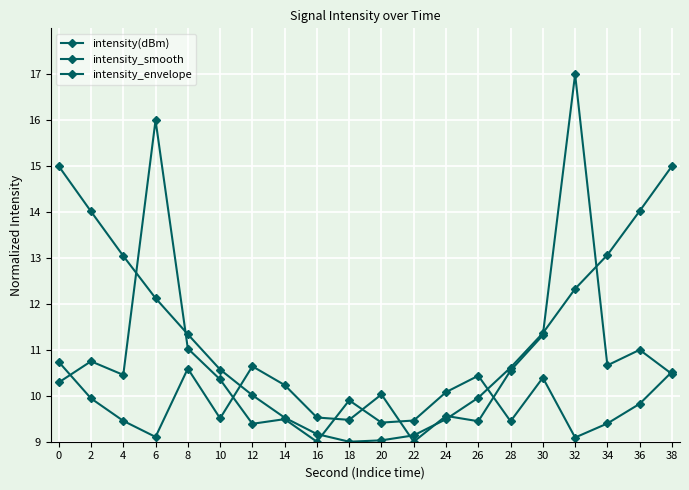

Reading left to right, list all the values displayed in this chart.

intensity(dBm): 10.7	9.9	9.5	9.1	10.6	9.5	10.6	10.2	9.5	9.5	10.0	9.0	9.6	9.4	10.5	11.3	17.0	10.7	11.0	10.5
intensity_smooth: 10.3	10.8	10.5	16.0	11.0	10.4	9.4	9.5	9.0	9.9	9.4	9.5	10.1	10.4	9.4	10.4	9.1	9.4	9.8	10.5
intensity_envelope: 15.0	14.0	13.0	12.1	11.3	10.6	10.0	9.5	9.2	9.0	9.0	9.1	9.5	10.0	10.6	11.4	12.3	13.1	14.0	15.0